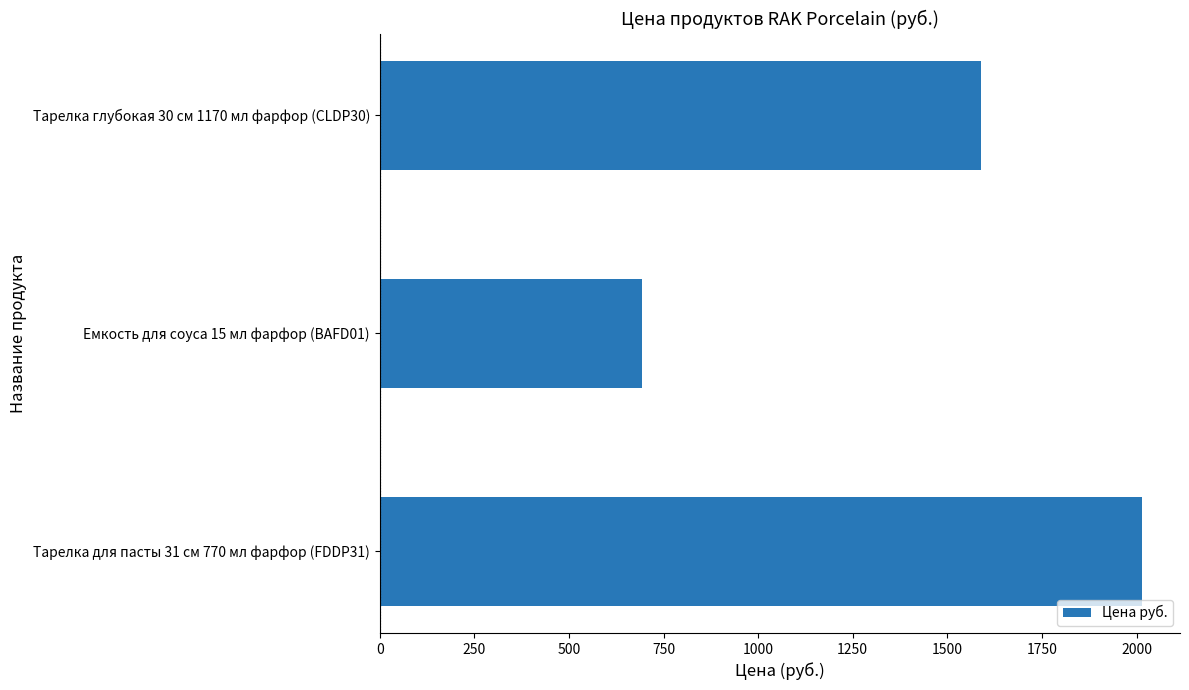

Rank the categories by value from lowest to highest.

Емкость для соуса 15 мл фарфор (BAFD01), Тарелка глубокая 30 см 1170 мл фарфор (CLDP30), Тарелка для пасты 31 см 770 мл фарфор (FDDP31)